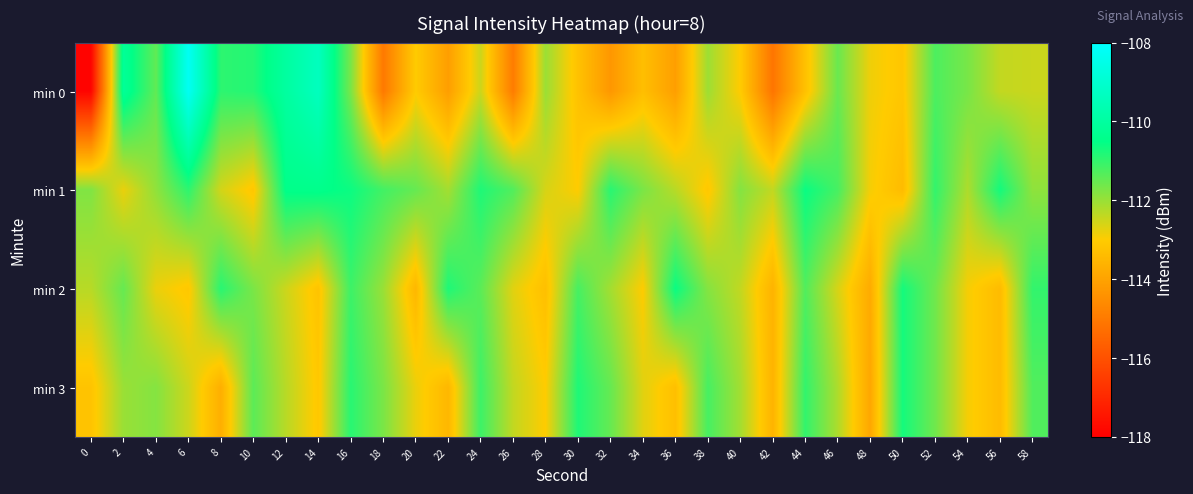

Which series has the largest range (max minus min)?

min 0